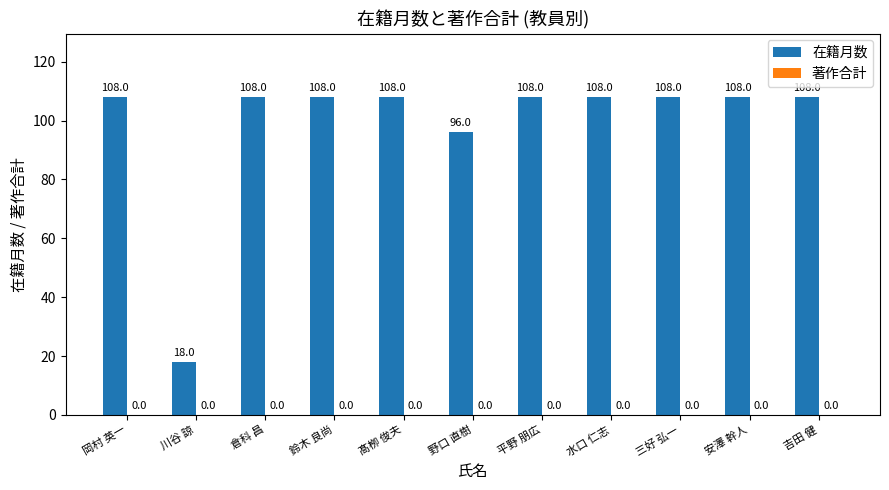

What is the smallest value displayed?

18